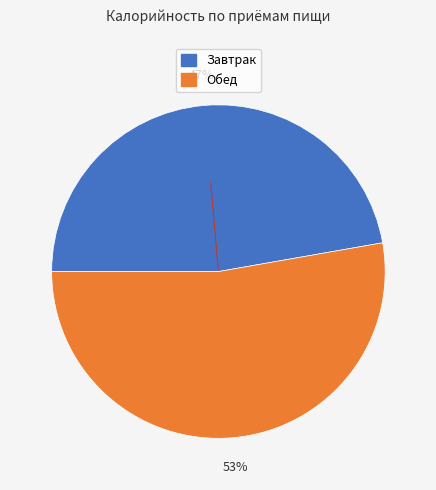

Between Завтрак and Обед, which is larger?

Обед